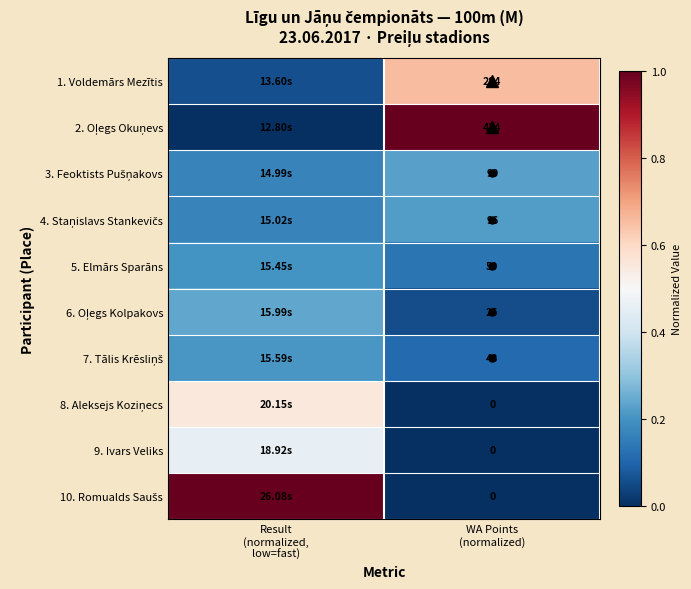

Is the value of 2. Oļegs Okuņevs at Result (normalized, low=fast) greater than the value of 7. Tālis Krēsliņš at Result (normalized, low=fast)?

No